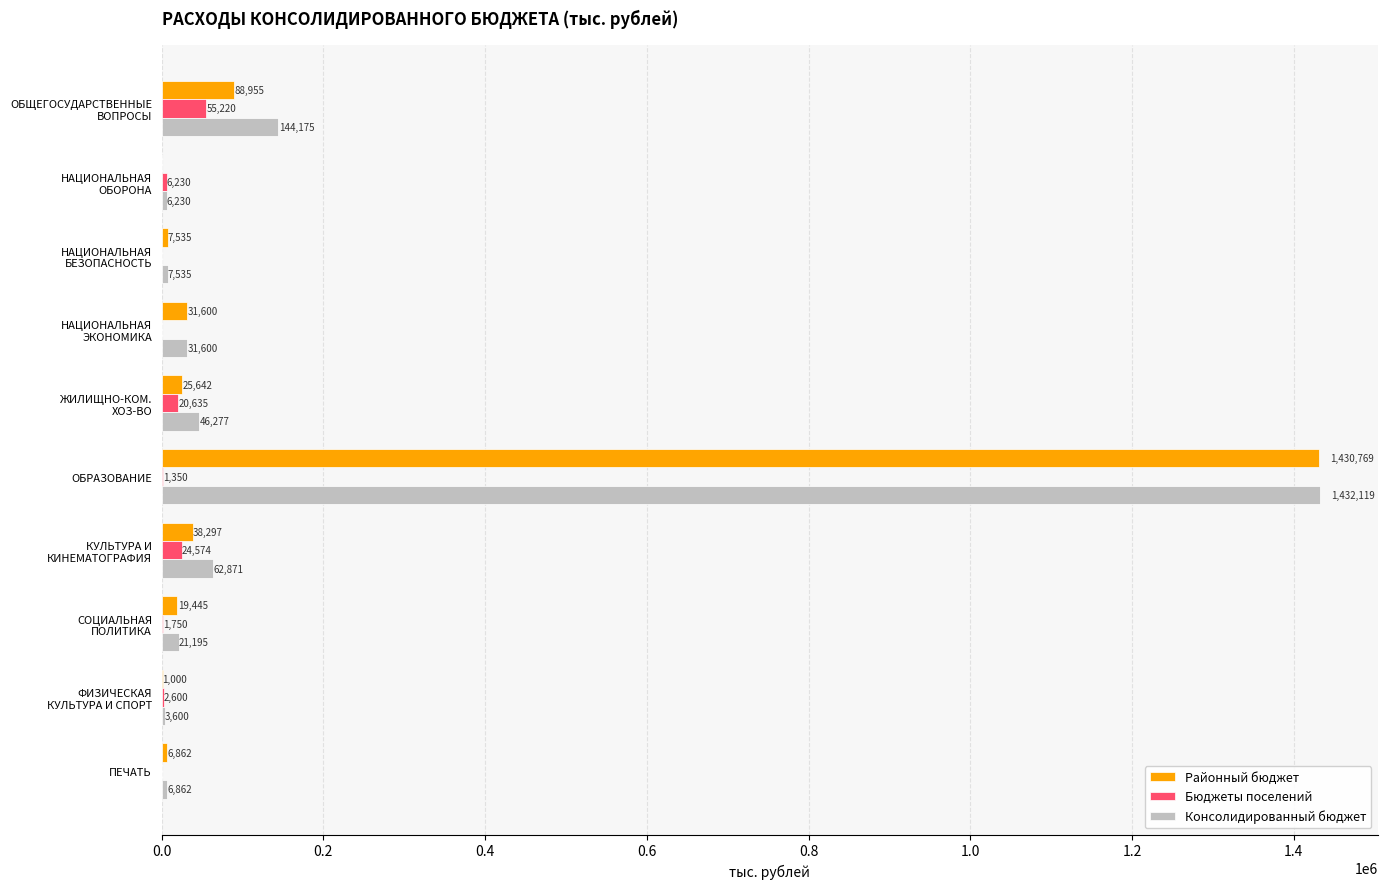

How many data points in Районный бюджет are above 25641?

5